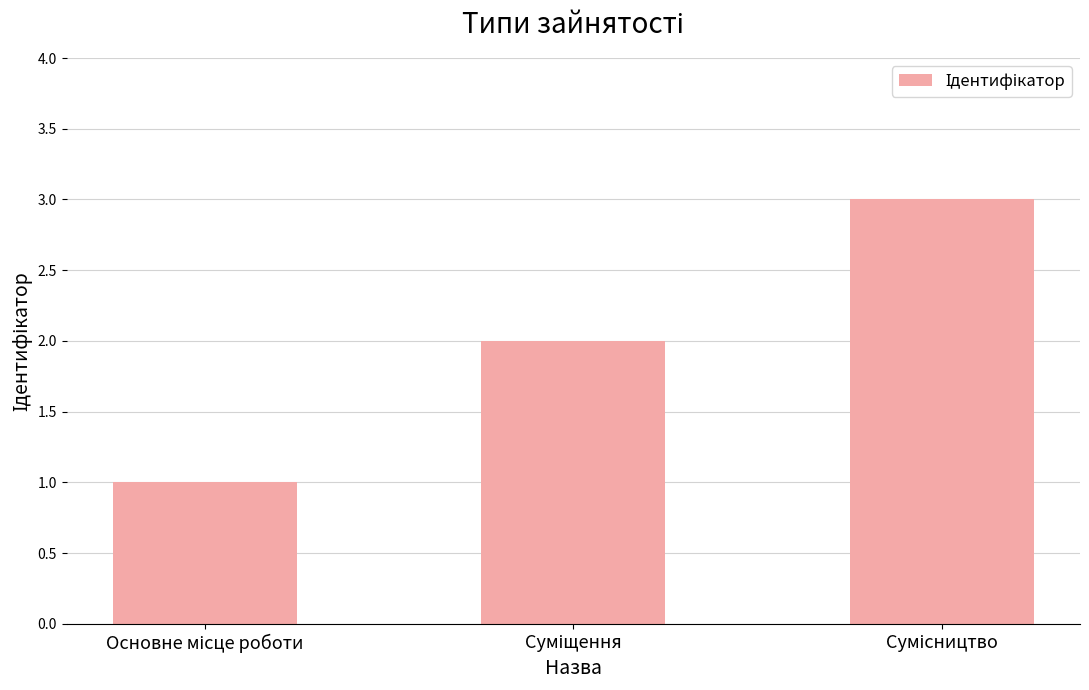

What is the greatest value displayed?

3